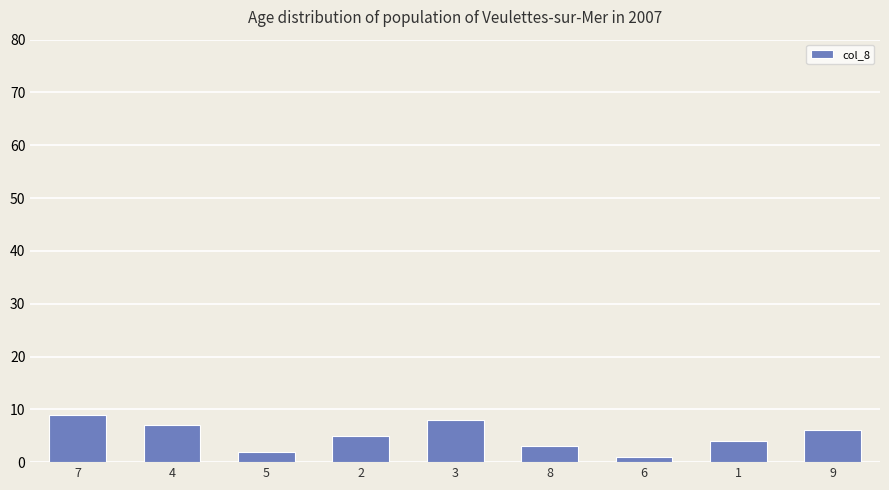

What is the label of the 1st bar from the right?

9